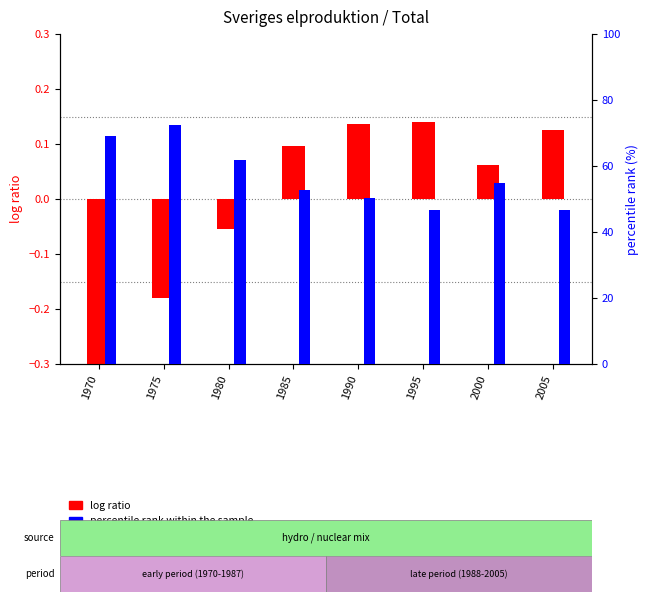

At which label does log ratio reach its peak?

1995